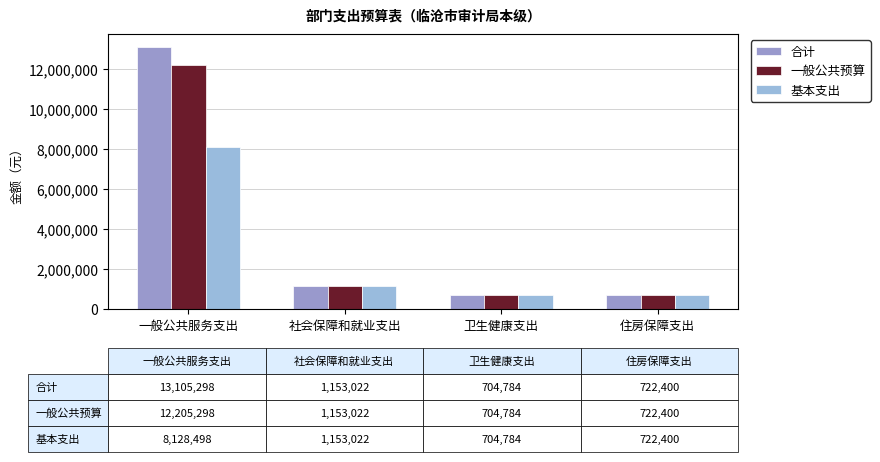

How many values in the 一般公共预算 series are below 1153022?

2